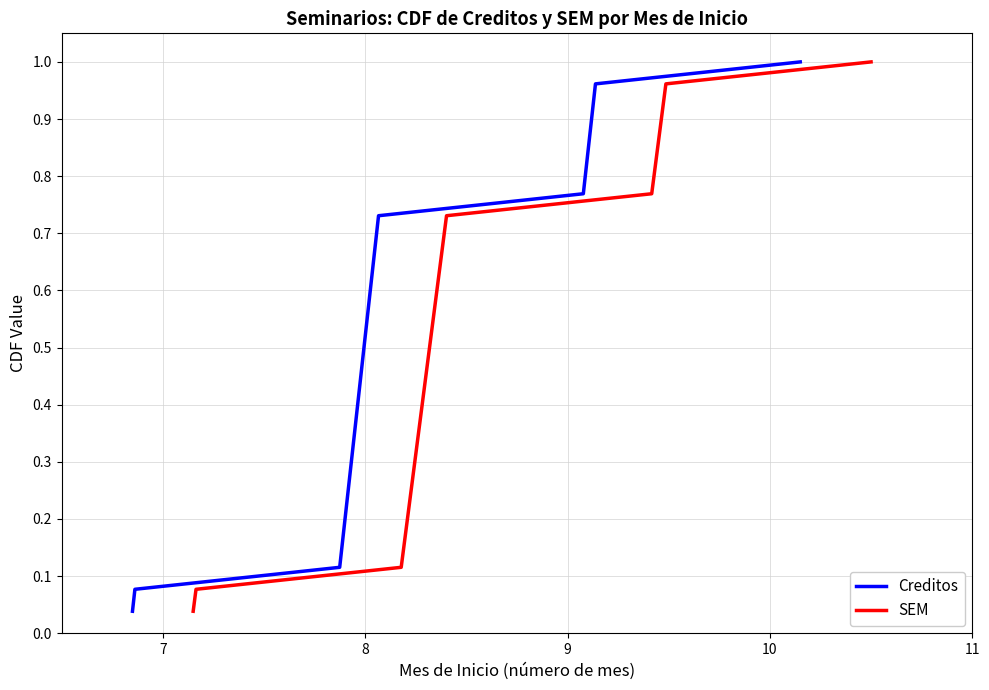

Which series has the largest range (max minus min)?

Creditos